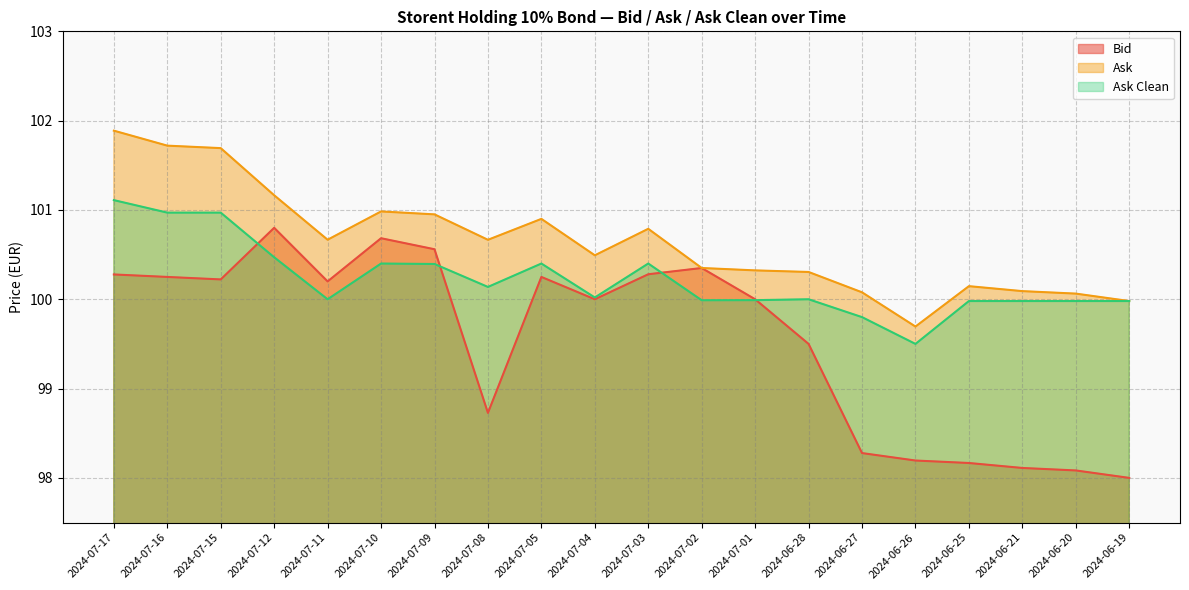

At which category does Ask Clean reach its first local valley?

2024-07-11